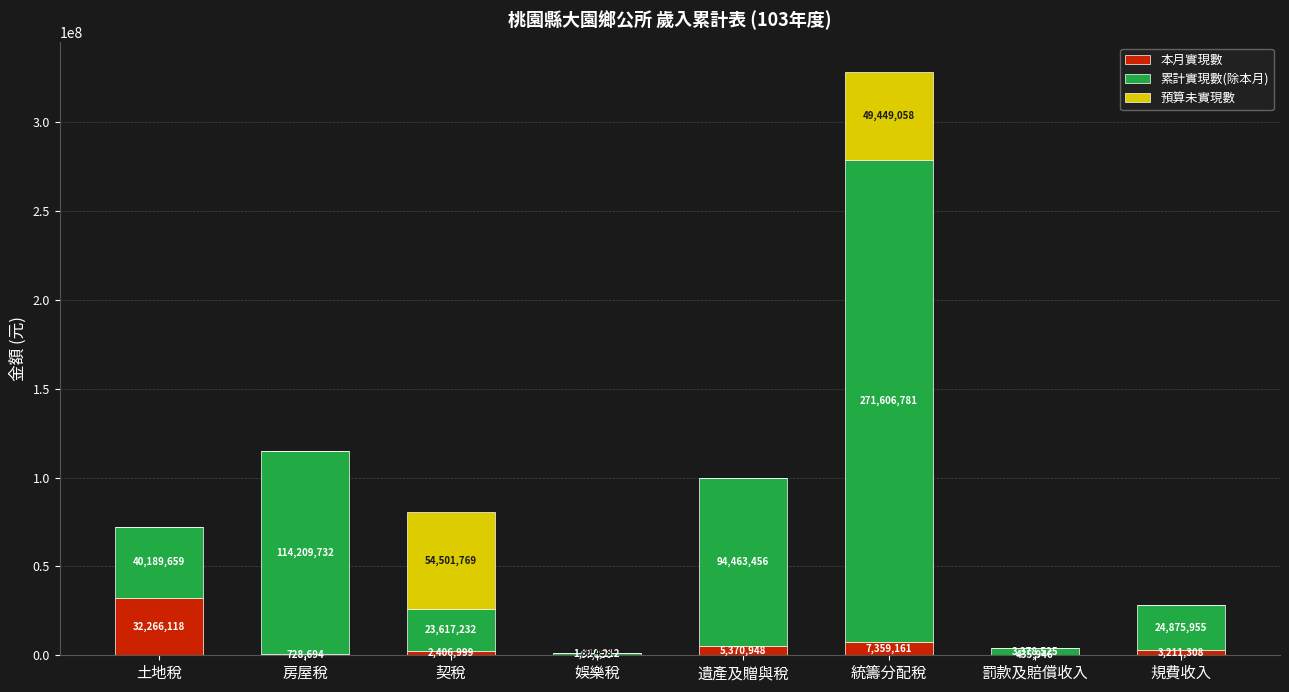

Reading left to right, list the values for the 本月實現數 series.

土地稅=32266118	房屋稅=728694	契稅=2406999	娛樂稅=97330	遺產及贈與稅=5370948	統籌分配稅=7359161	罰款及賠償收入=435946	規費收入=3211308